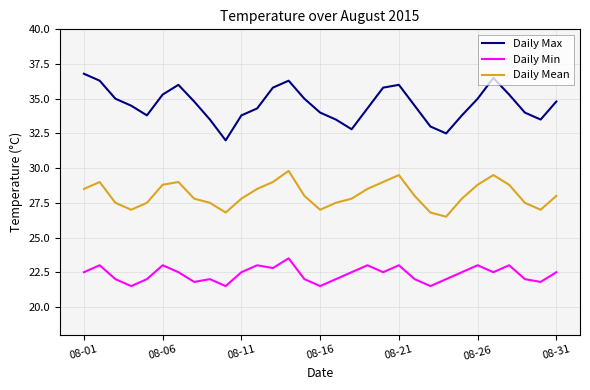

Rank the series by their average value, from highest to lowest.

Daily Max, Daily Mean, Daily Min